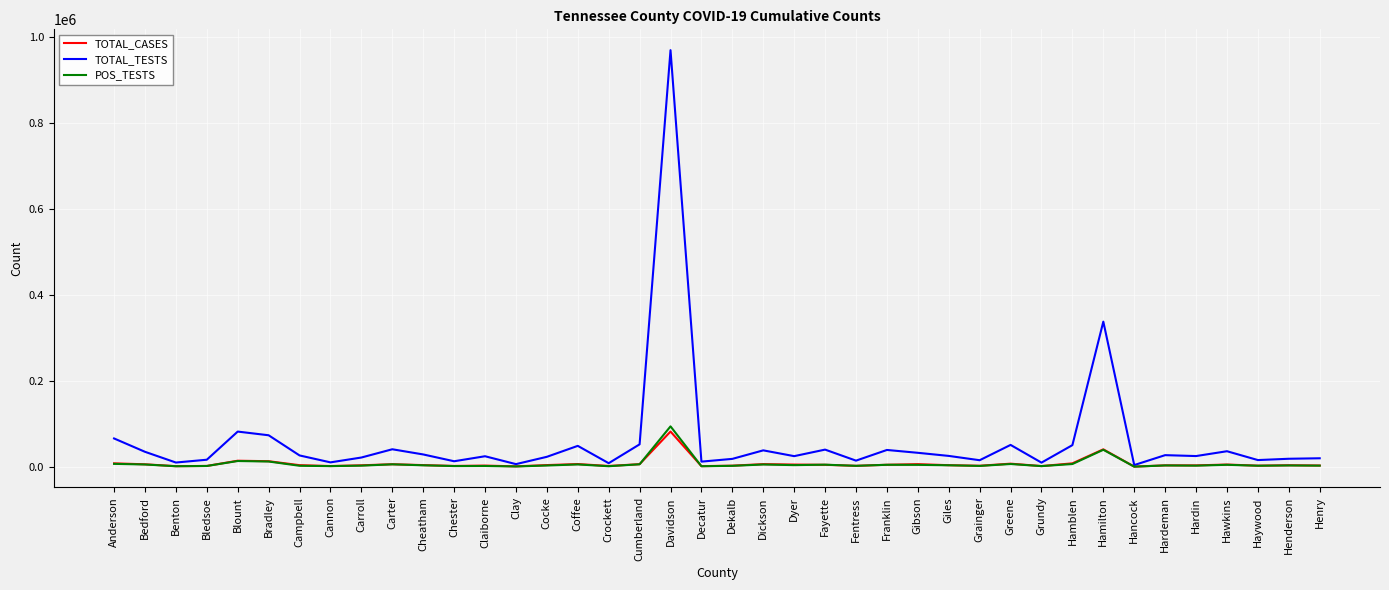

Which series has the largest range (max minus min)?

TOTAL_TESTS